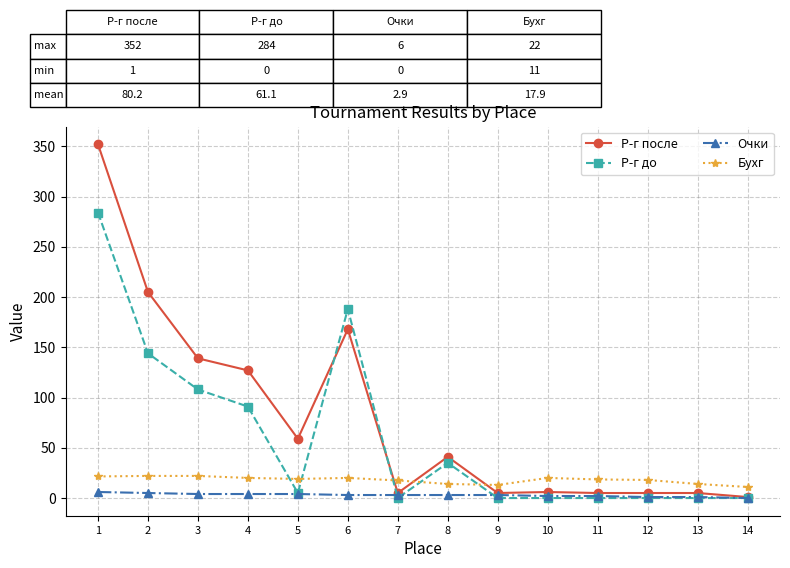

The value of Р-г после at 8 is 10.0. True or false?

False